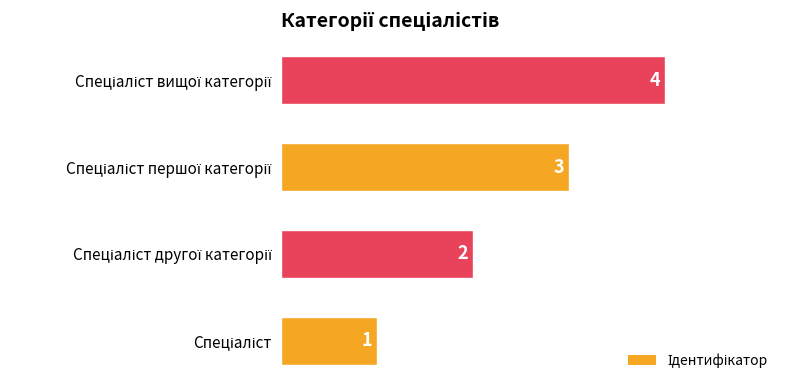

What is the difference between the second highest and second lowest values?

1